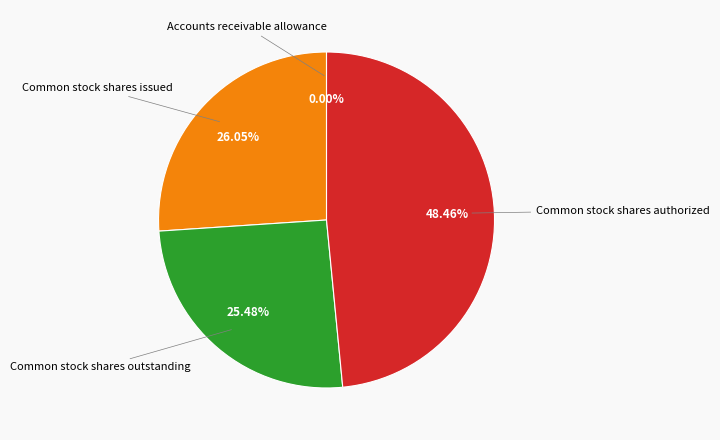

To the nearest percent, what is the difference between the largest and smallest slice percentages?

48%